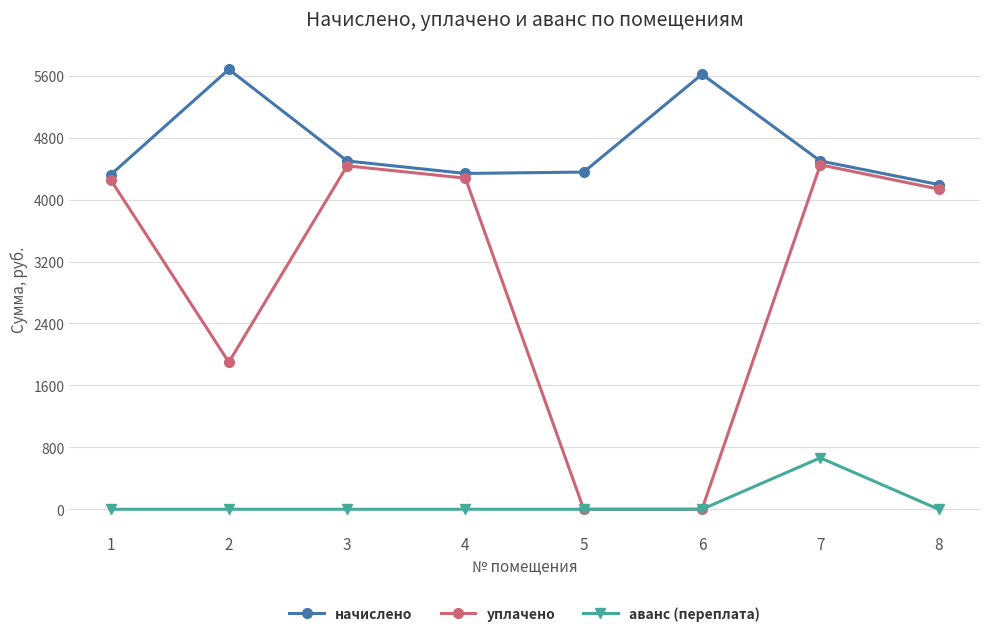

Rank the series by their maximum value, from lowest to highest.

аванс (переплата), уплачено, начислено